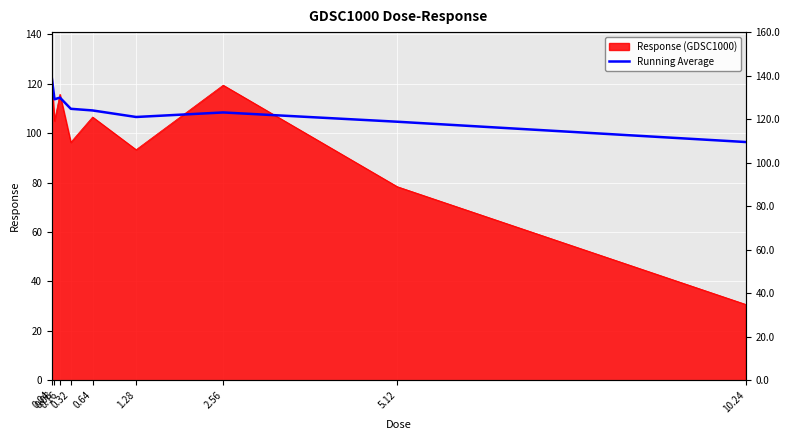

At which label is the value closest to 109?

0.64